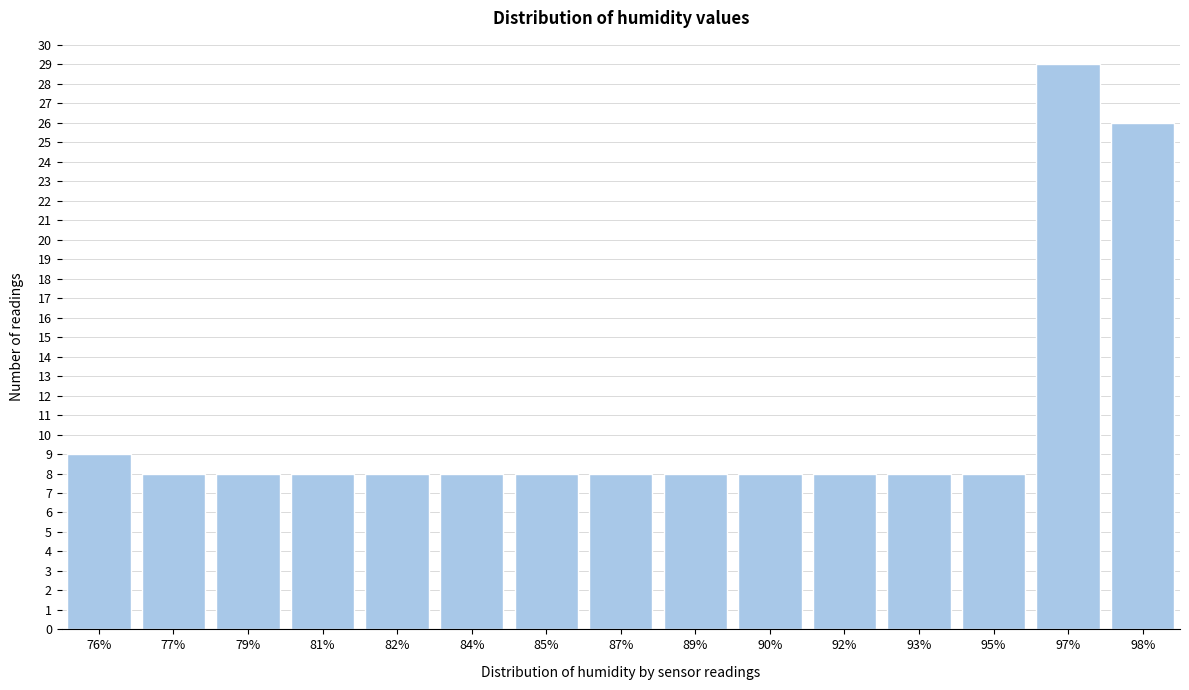

Reading left to right, what are all the values shown in this chart?

76%=9	77%=8	79%=8	81%=8	82%=8	84%=8	85%=8	87%=8	89%=8	90%=8	92%=8	93%=8	95%=8	97%=29	98%=26